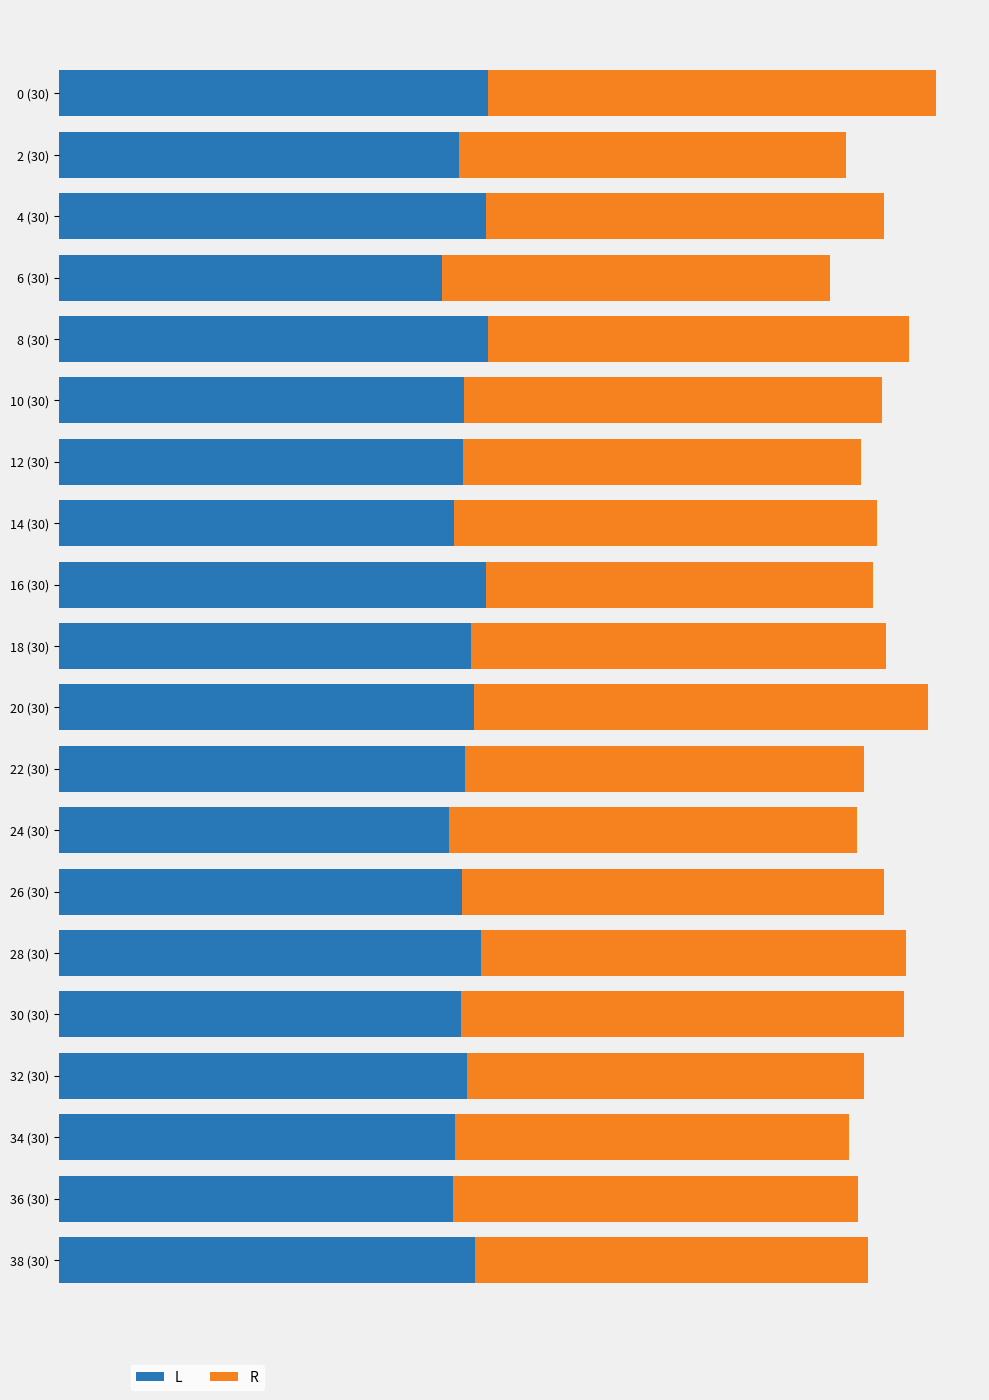

How many categories are shown in the chart?

20